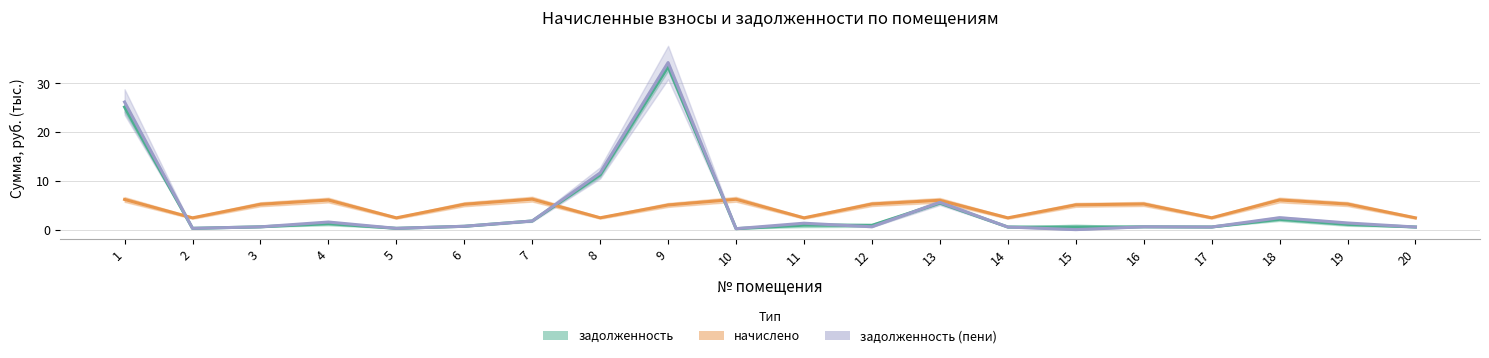

What is the difference between the second highest and second lowest values in the задолженность (пени) series?

26.0